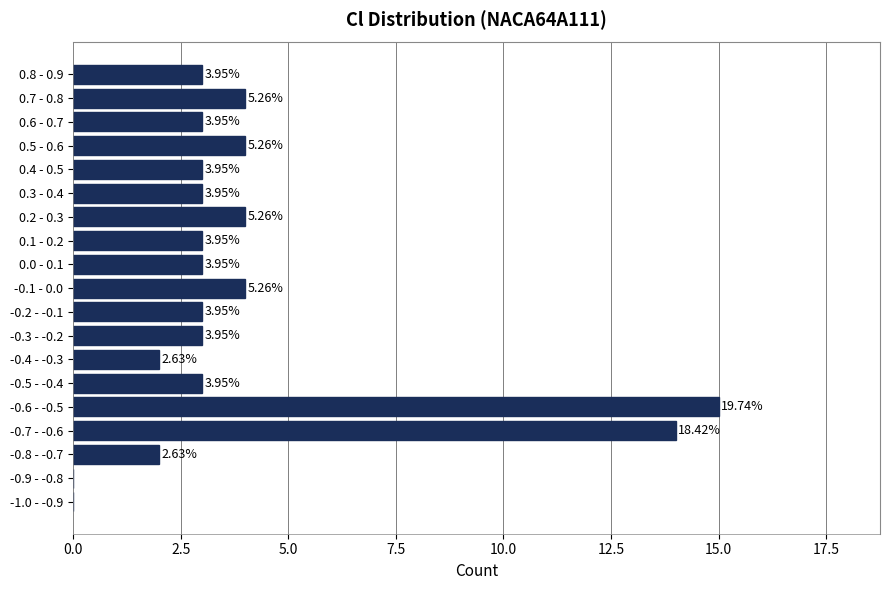

What is the change in value from 0.1 - 0.2 to 0.2 - 0.3?

+1